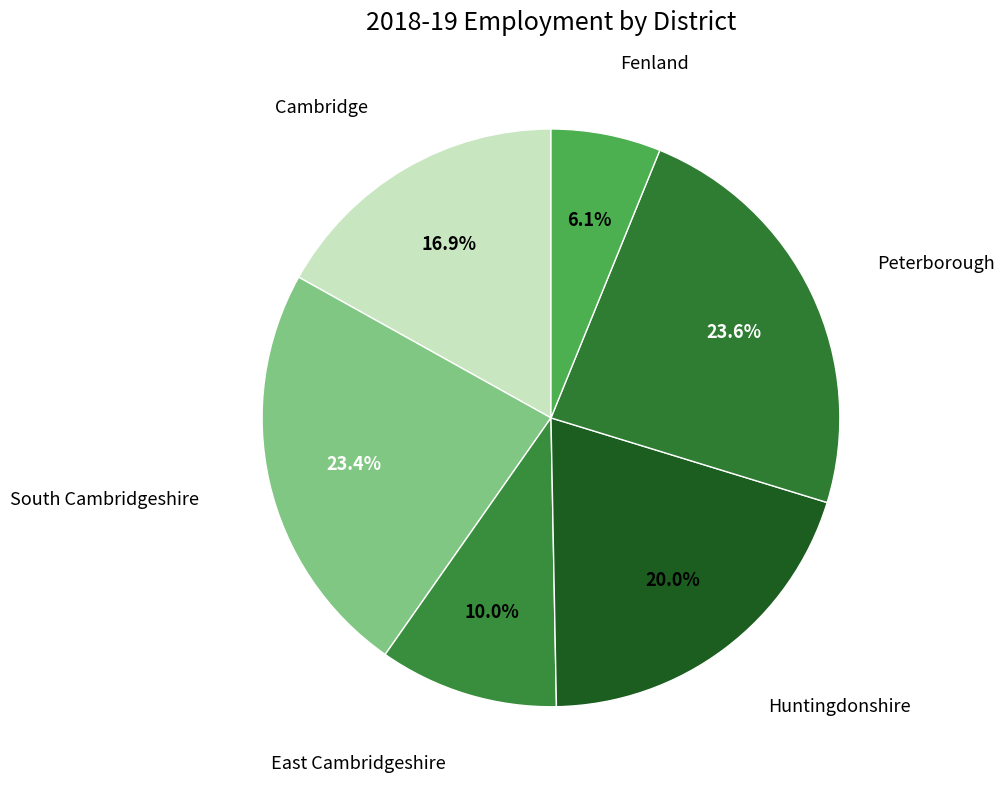

What is the largest slice in the pie chart?

Peterborough